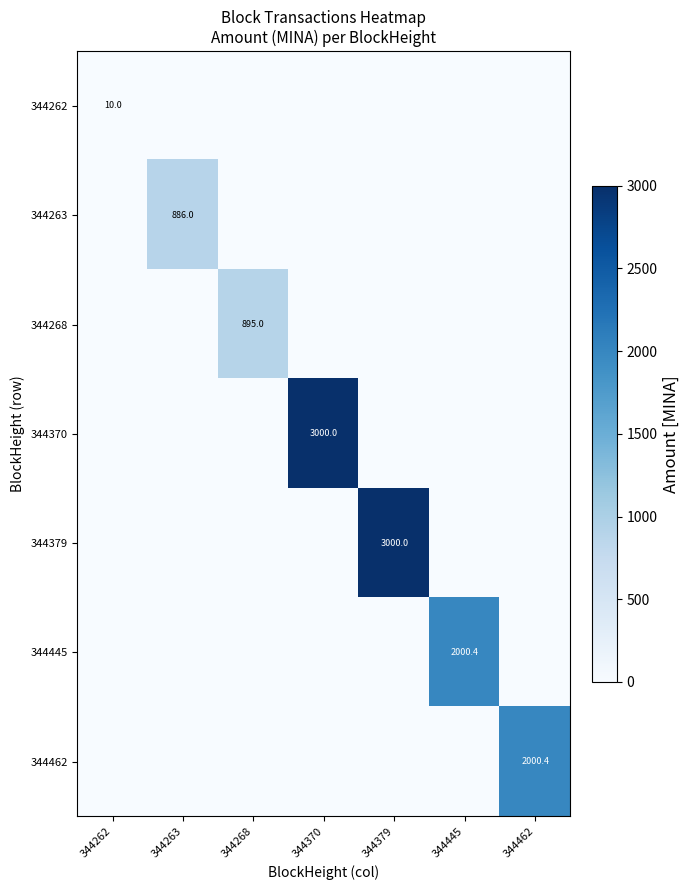

Rank the series at 344379 from highest to lowest value.

344379, 344262, 344263, 344268, 344370, 344445, 344462